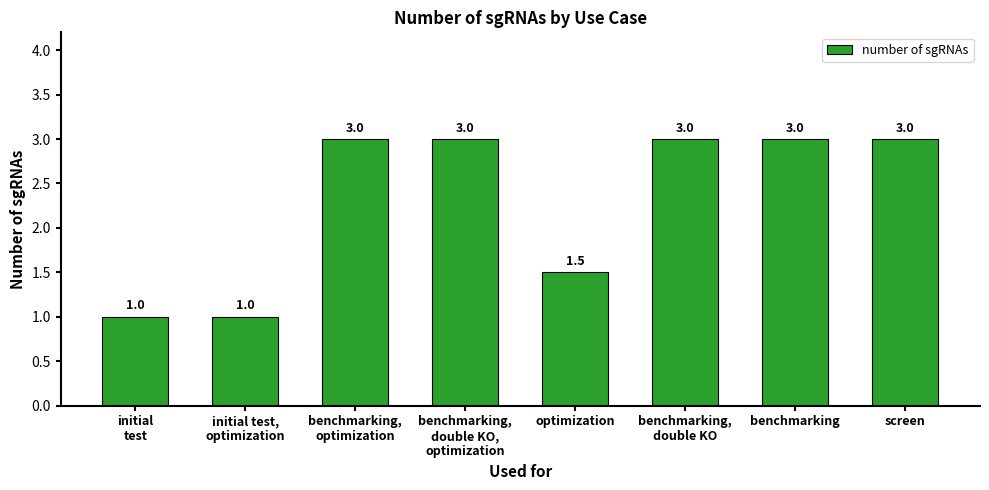

Read the value at initial
test.

1.0